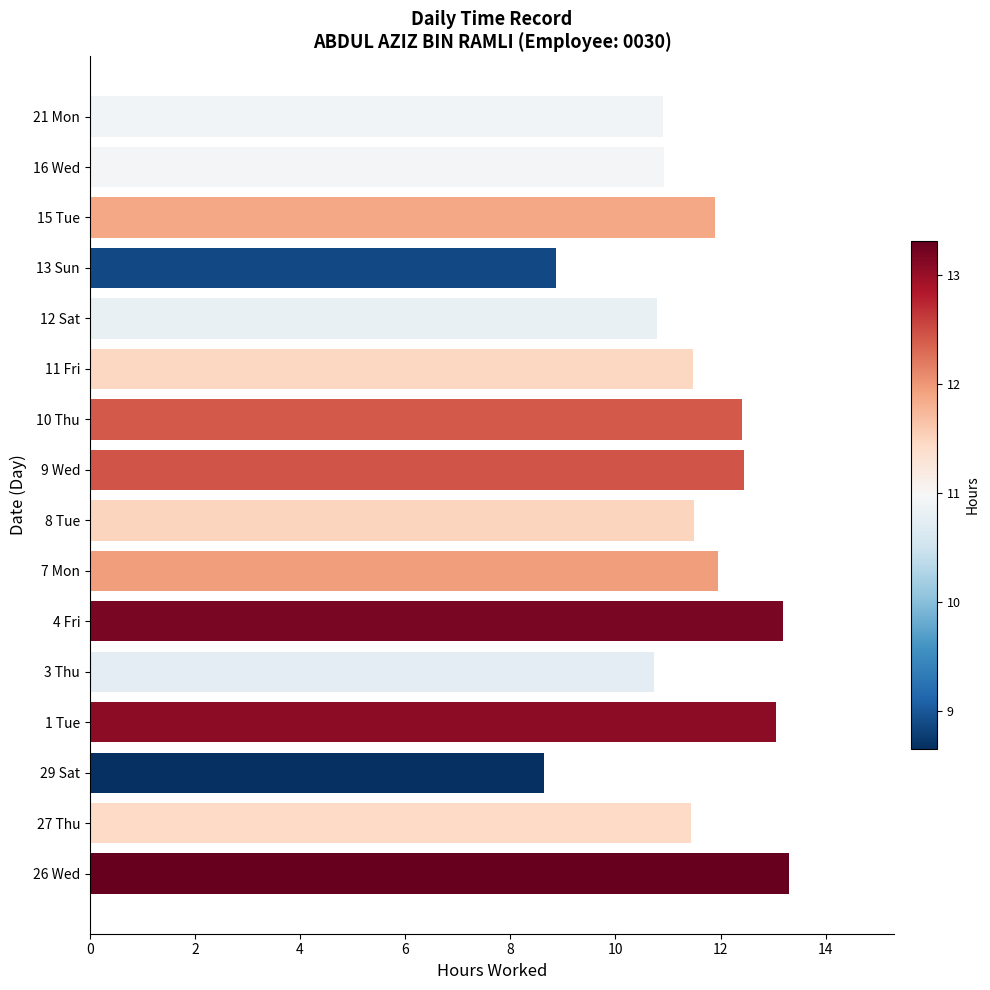

Approximately how many times larger is the value at 27 Thu compared to 29 Sat?

1.3